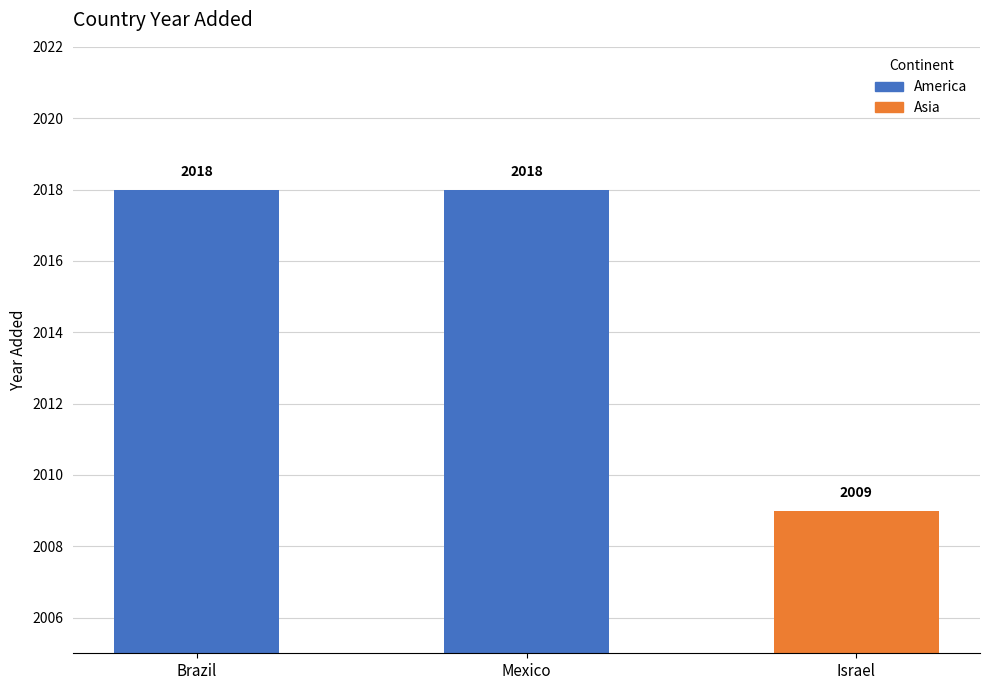

What is the sum of the values at Mexico and Brazil?

4036